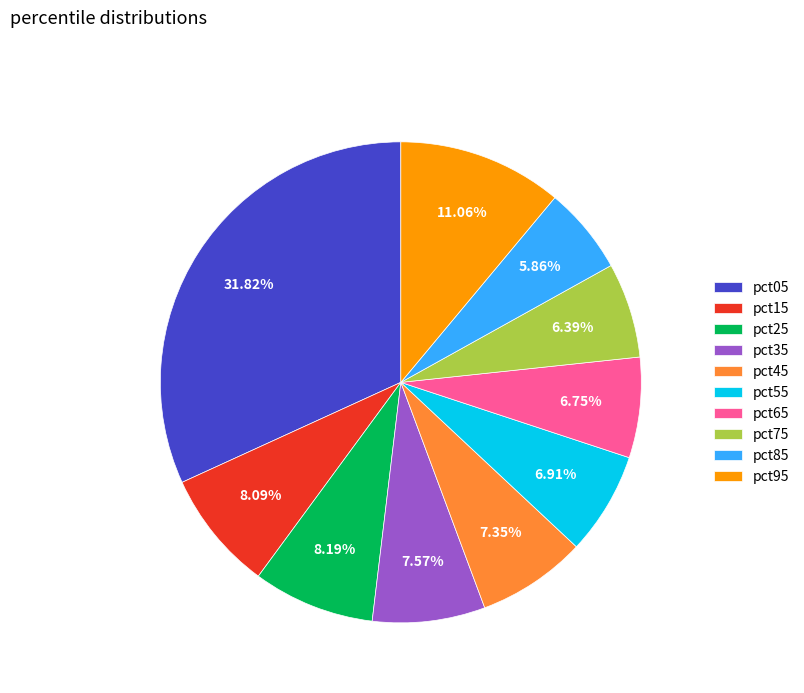

Is the sum of pct45 and pct85 greater than half?

No